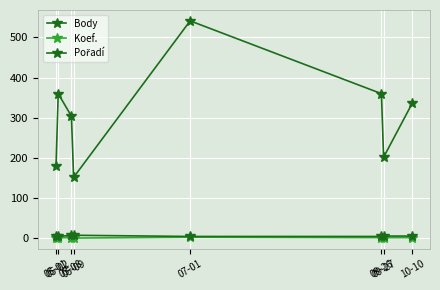

At which label does Pořadí first exceed 6?

05-08